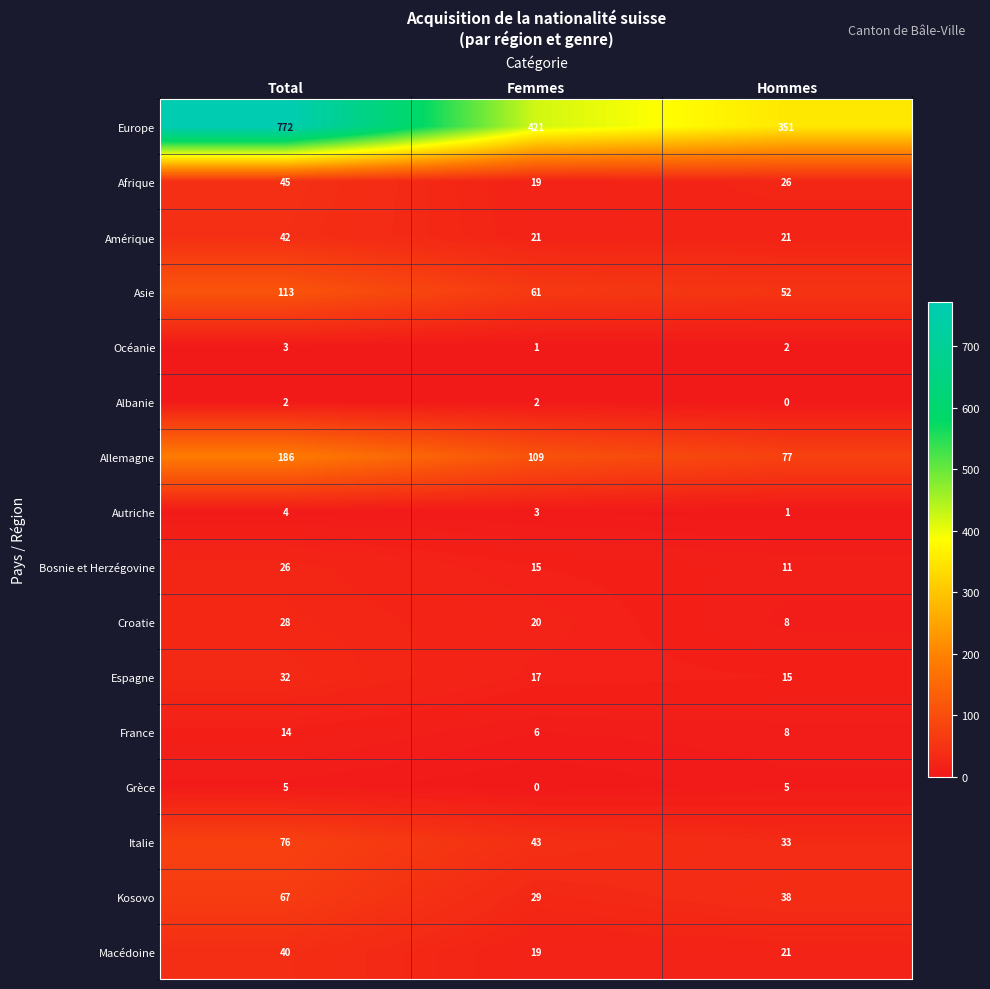

What is the sum of all Allemagne values?

372